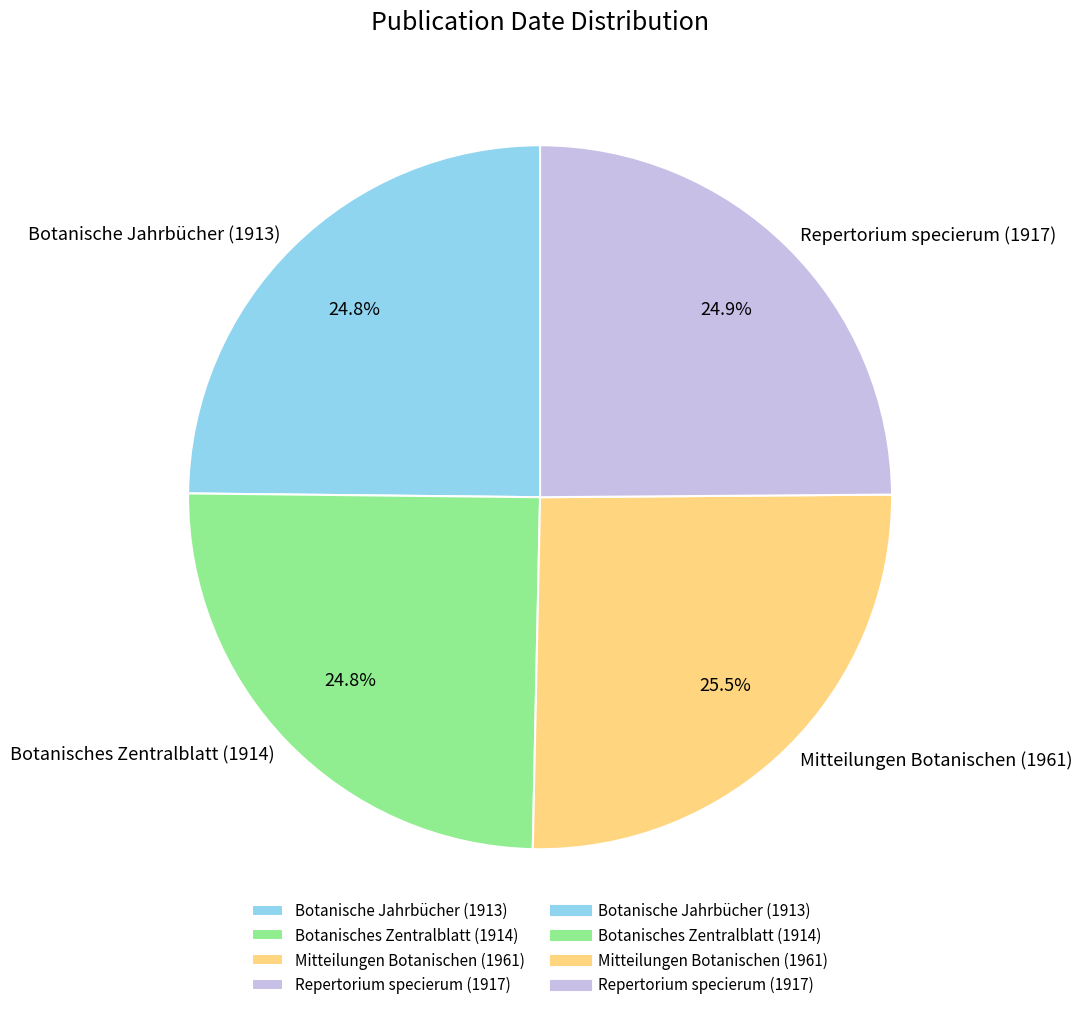

True or false: Botanisches Zentralblatt (1914) accounts for 25% of the total.

True